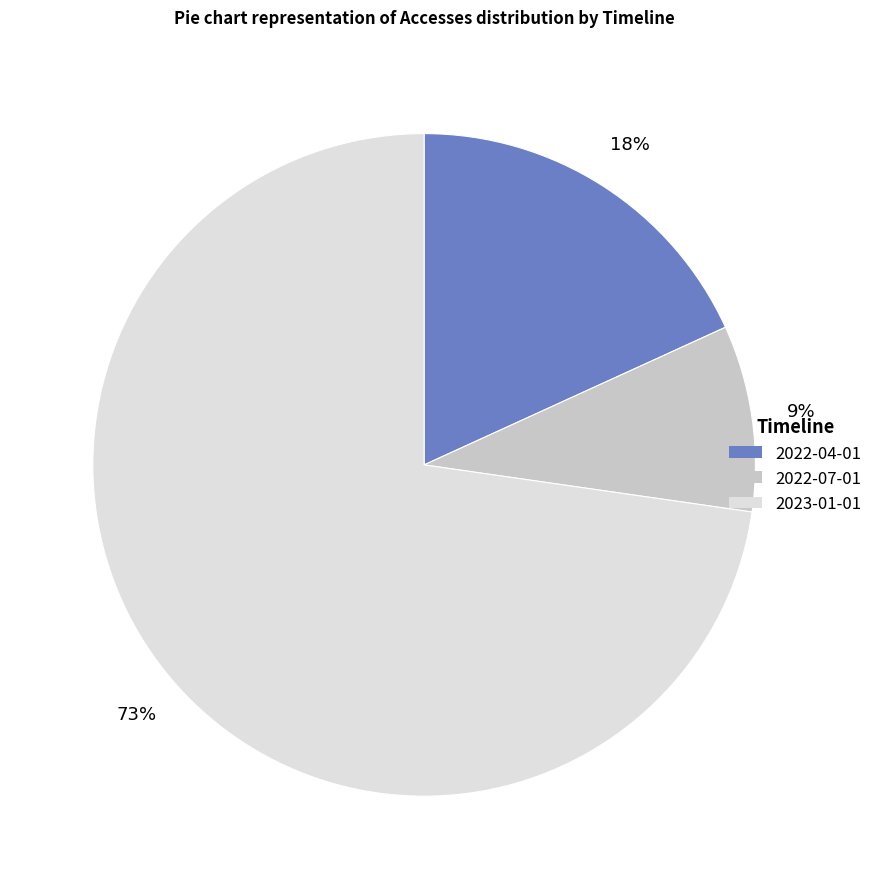

Is there any slice that represents more than half of the pie?

Yes